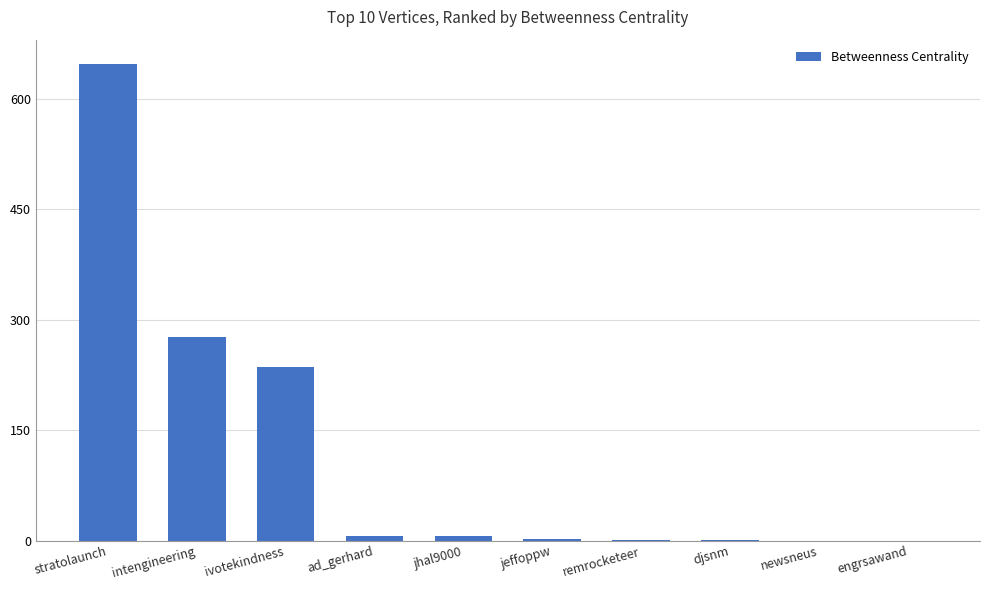

Are the bars grouped side by side (vs. stacked)?

No